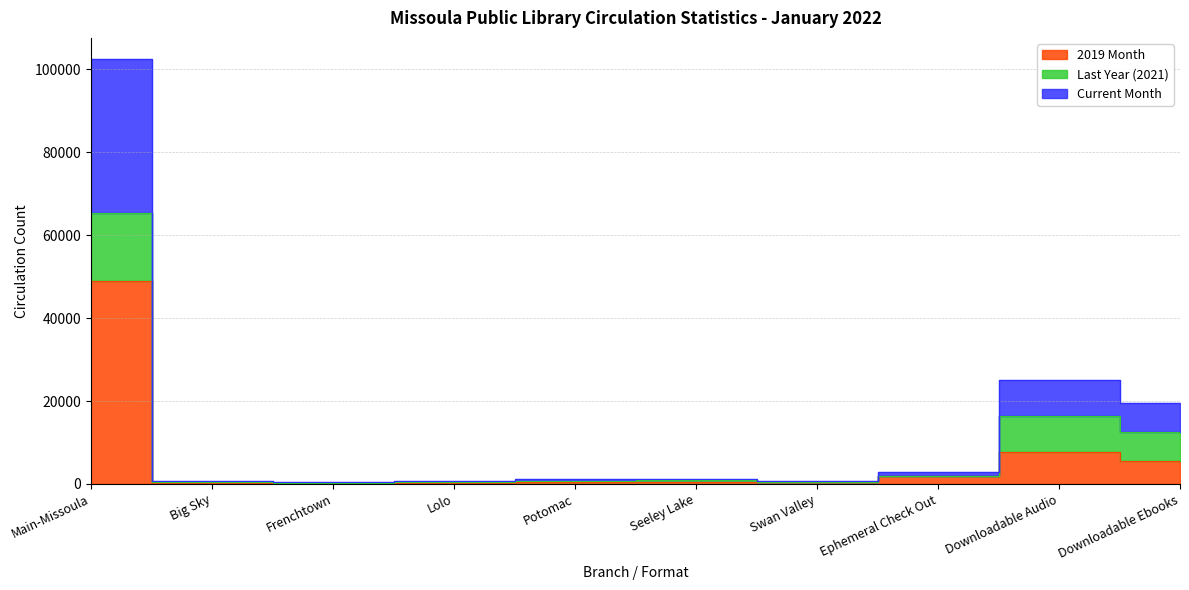

At which label does Current Month first exceed 1265?

Main-Missoula